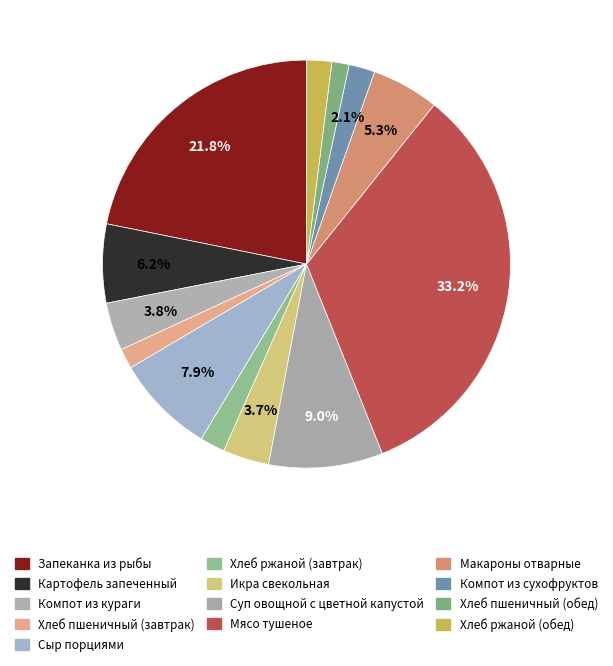

To the nearest percent, what is the combined percentage of Компот из кураги and Мясо тушеное?

37%